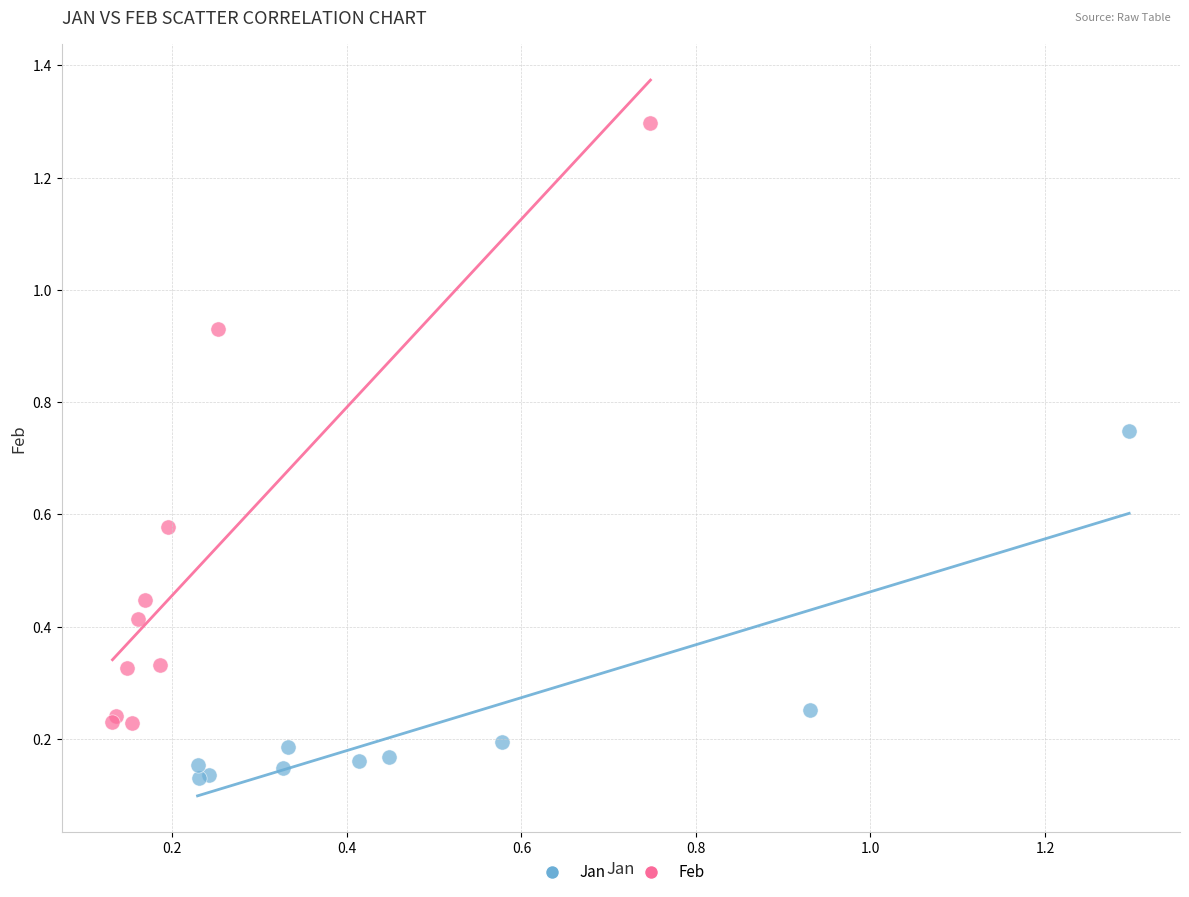

Which series has the widest spread of Y values?

Feb